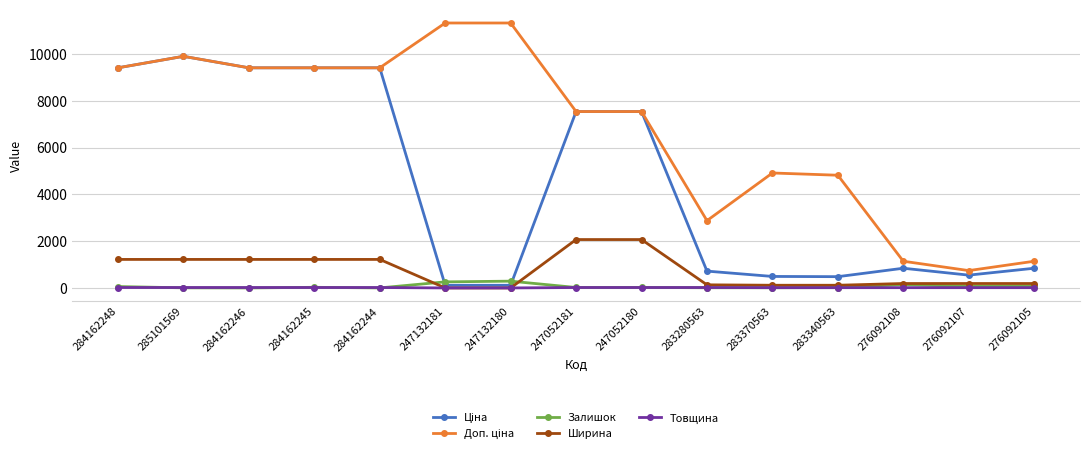

Is it true that Товщина equals 18.0 at 284162246?

True